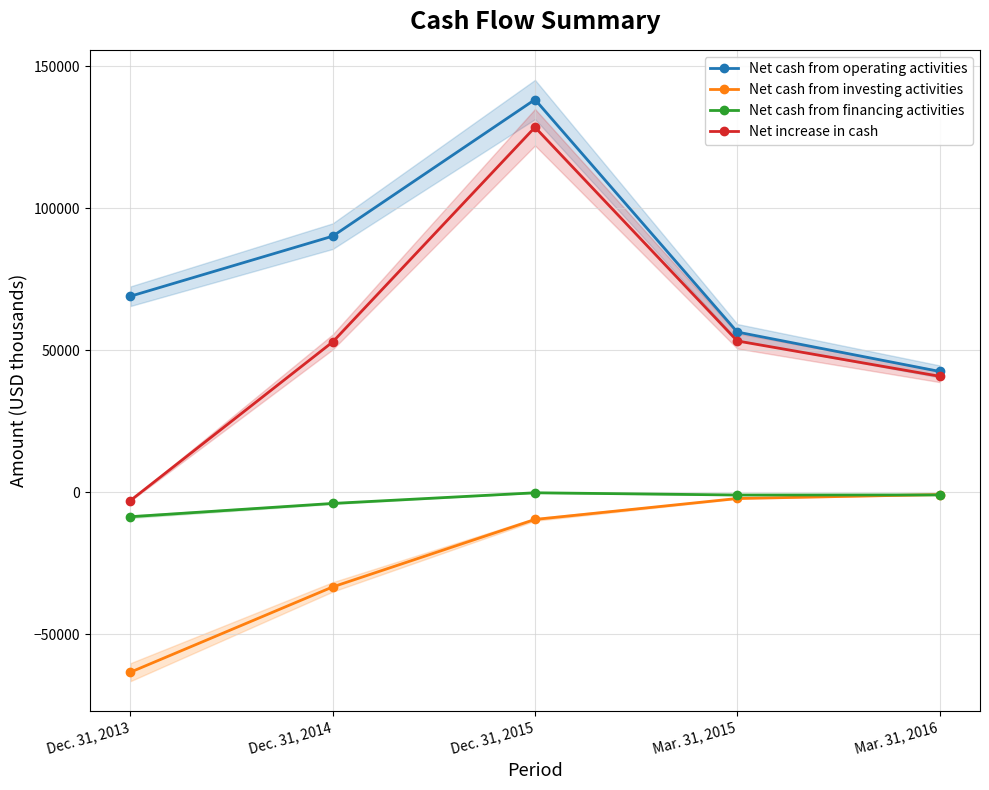

What is the label of the 3rd point from the left?

Dec. 31, 2015